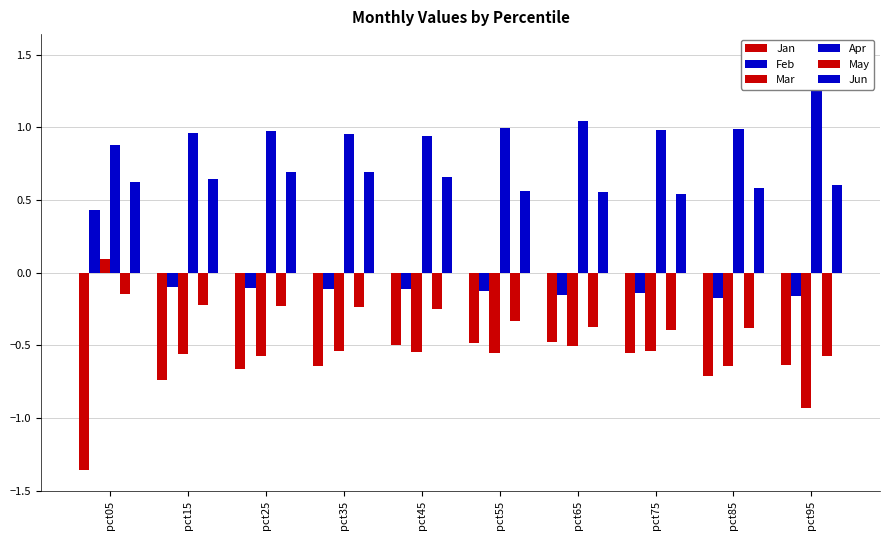

How many Feb values are between 0 and 1?

1